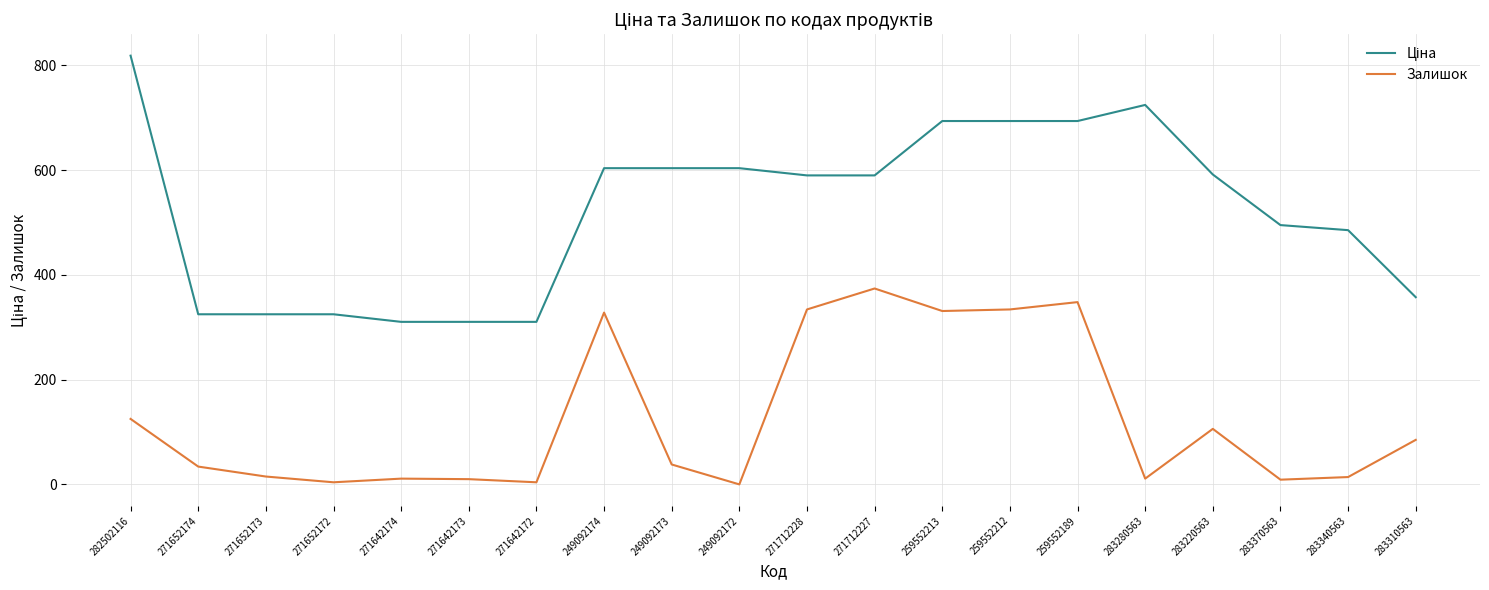

What is the difference between the highest and lowest values at 271642174?

299.3